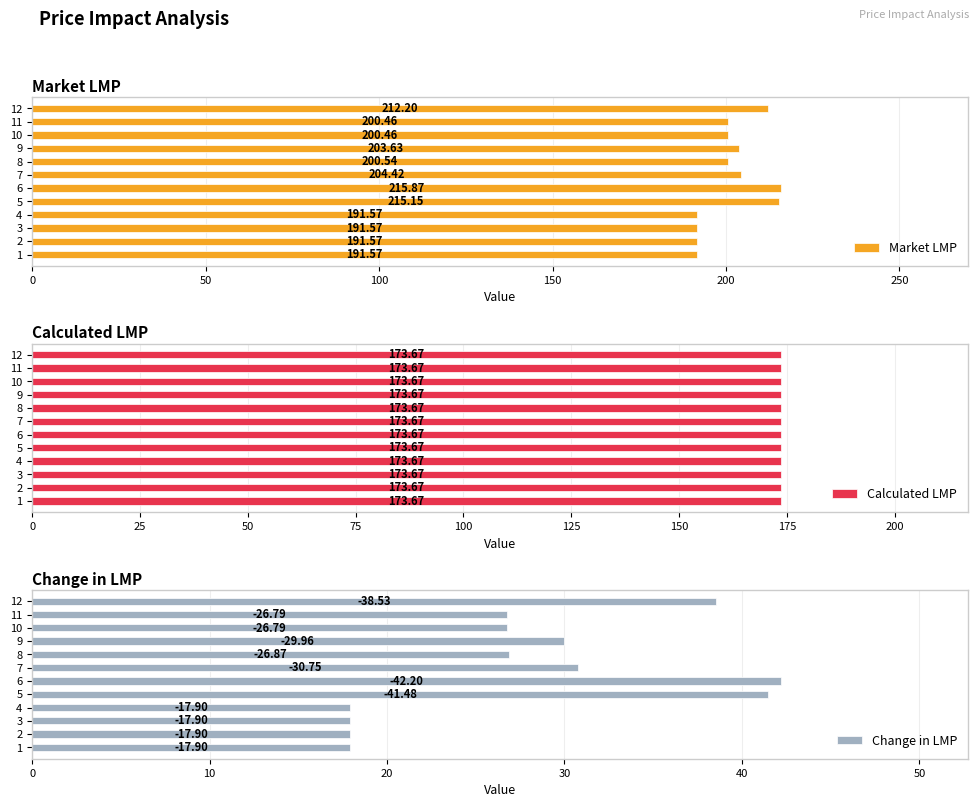

What is the sum of the Market LMP values at 10 and 2?

392.0